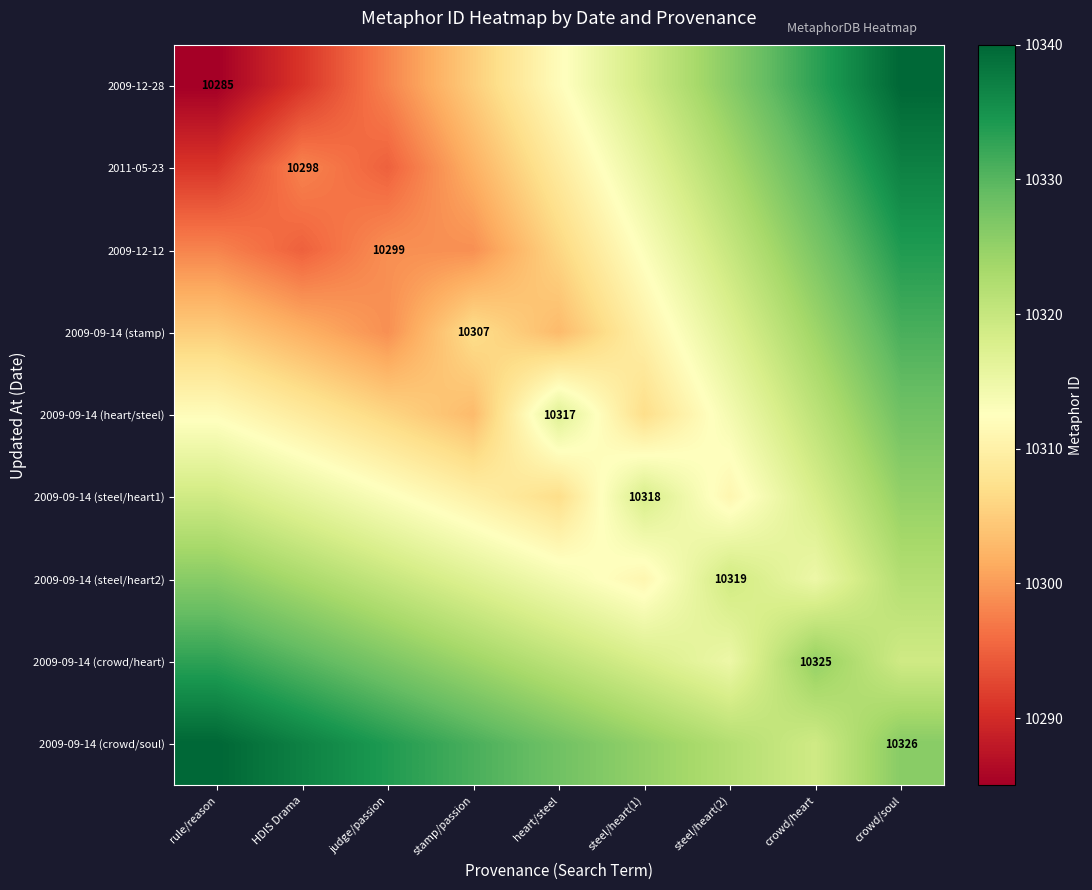

True or false: 2009-09-14 (heart/steel) has a value of 10317 at heart/steel.

True